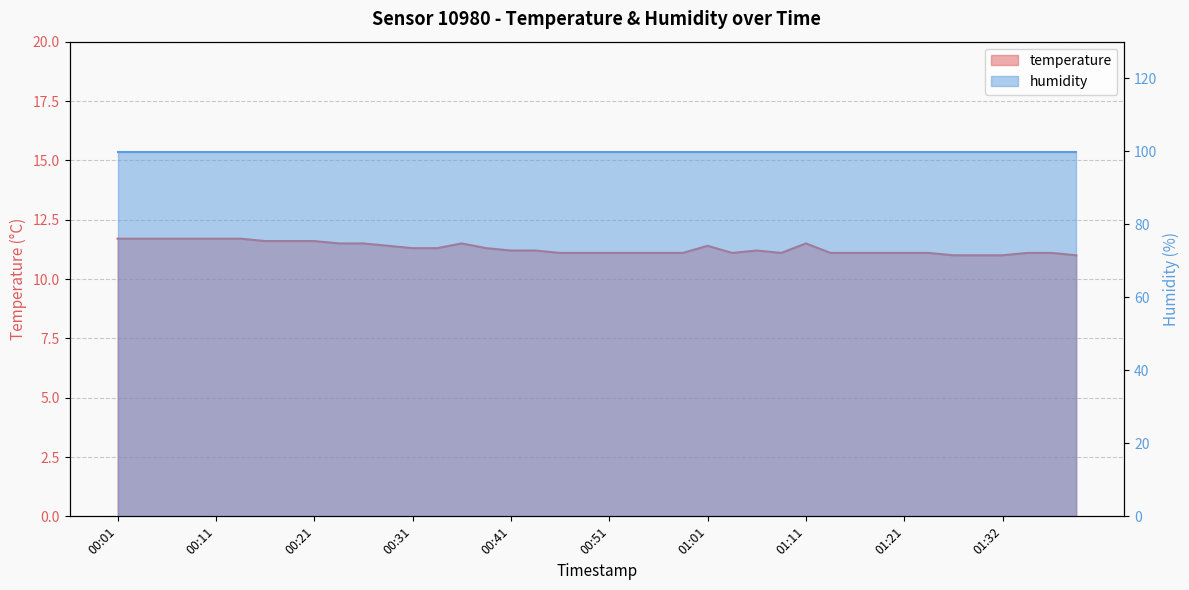

List the labels in order of value, largest first.

00:01, 00:04, 00:06, 00:09, 00:11, 00:14, 00:16, 00:19, 00:21, 00:24, 00:26, 00:36, 01:11, 00:29, 01:01, 00:31, 00:34, 00:39, 00:41, 00:44, 01:06, 00:46, 00:49, 00:51, 00:54, 00:56, 00:59, 01:03, 01:08, 01:14, 01:16, 01:19, 01:21, 01:24, 01:34, 01:37, 01:27, 01:29, 01:32, 01:39